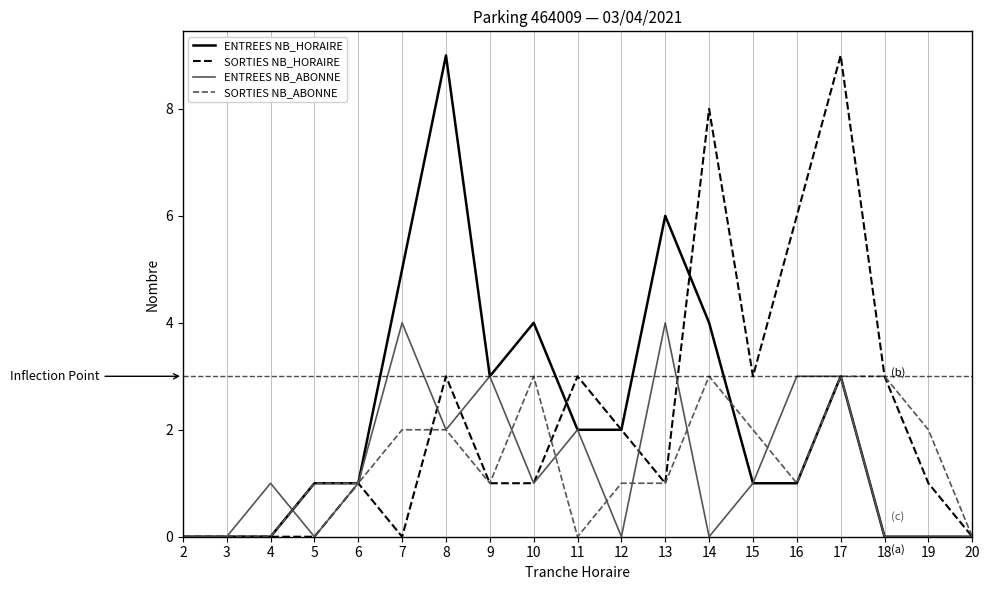

Reading right to left, extract all data points from this chart.

ENTREES NB_HORAIRE: 20=0	19=0	18=0	17=3	16=1	15=1	14=4	13=6	12=2	11=2	10=4	9=3	8=9	7=5	6=1	5=1	4=0	3=0	2=0
SORTIES NB_HORAIRE: 20=0	19=1	18=3	17=9	16=6	15=3	14=8	13=1	12=2	11=3	10=1	9=1	8=3	7=0	6=1	5=0	4=0	3=0	2=0
ENTREES NB_ABONNE: 20=0	19=0	18=0	17=3	16=3	15=1	14=0	13=4	12=0	11=2	10=1	9=3	8=2	7=4	6=1	5=0	4=1	3=0	2=0
SORTIES NB_ABONNE: 20=0	19=2	18=3	17=3	16=1	15=2	14=3	13=1	12=1	11=0	10=3	9=1	8=2	7=2	6=1	5=1	4=0	3=0	2=0